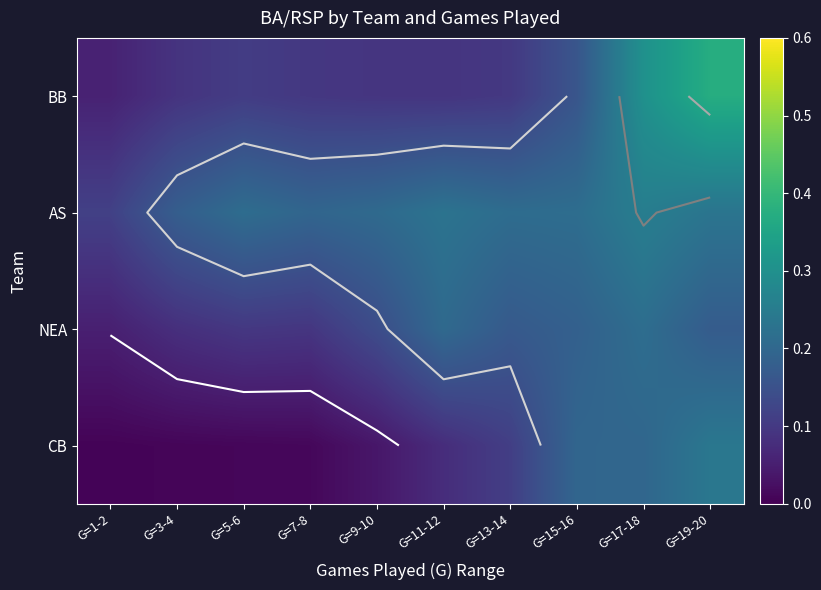

The NEA series shows 0.3 at G=15-16. True or false?

False